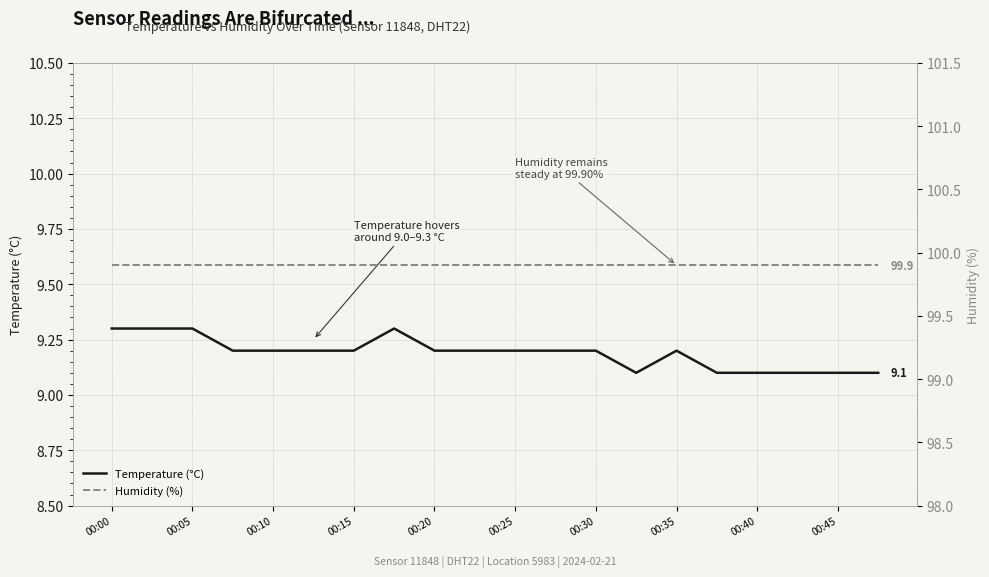

The Temperature (°C) series shows 9.1 at 00:40. True or false?

True